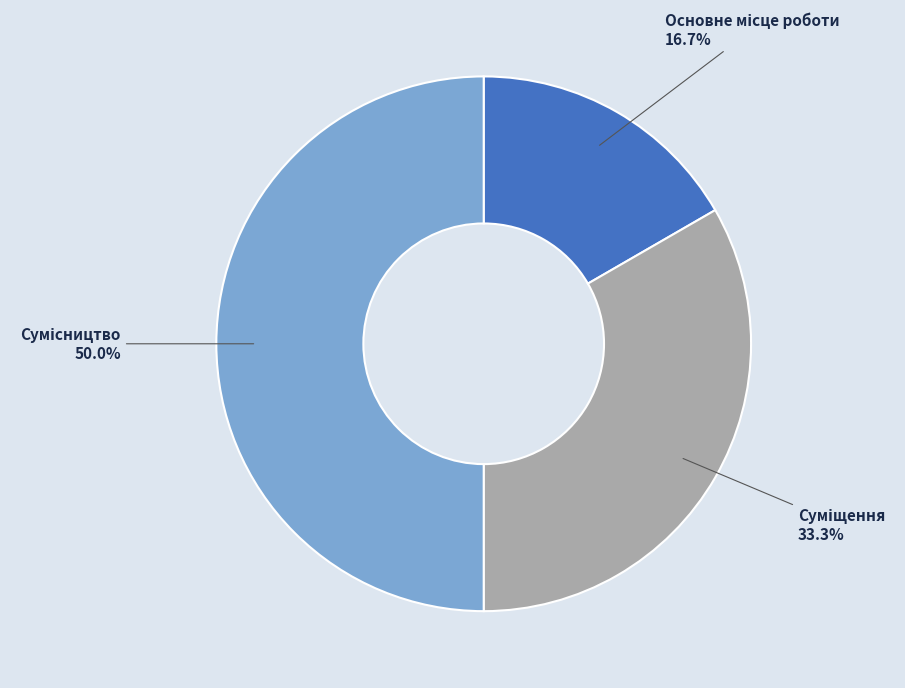

Which category has the biggest portion of the pie?

Сумісництво